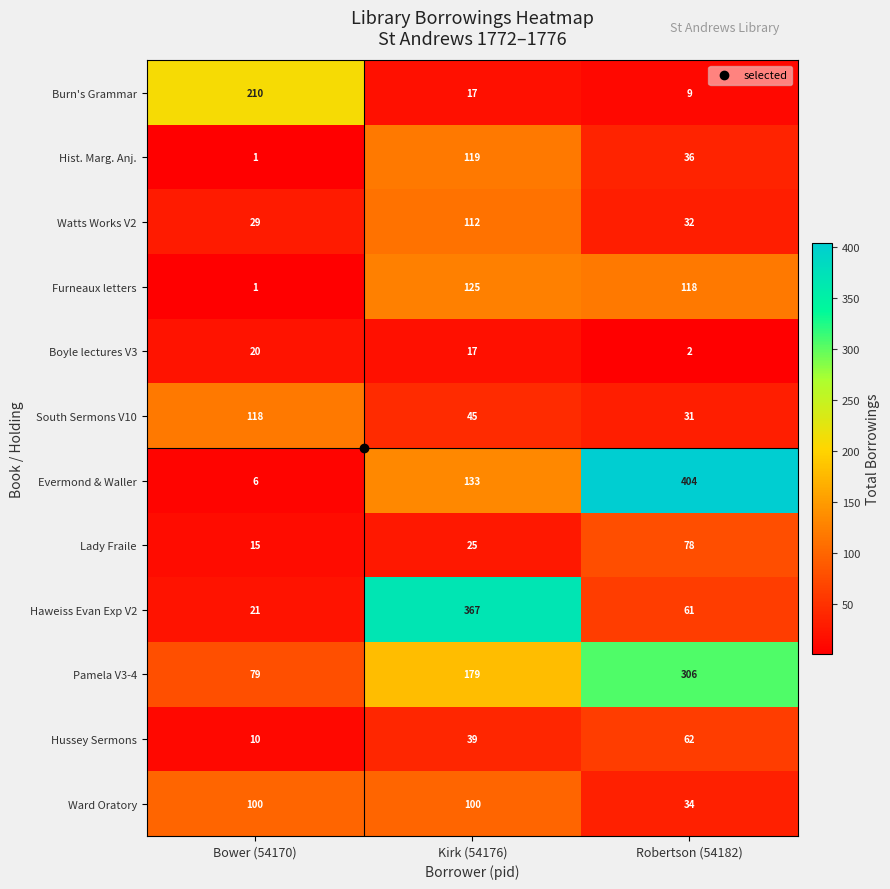

Is it true that Ward Oratory equals 34 at Robertson (54182)?

True